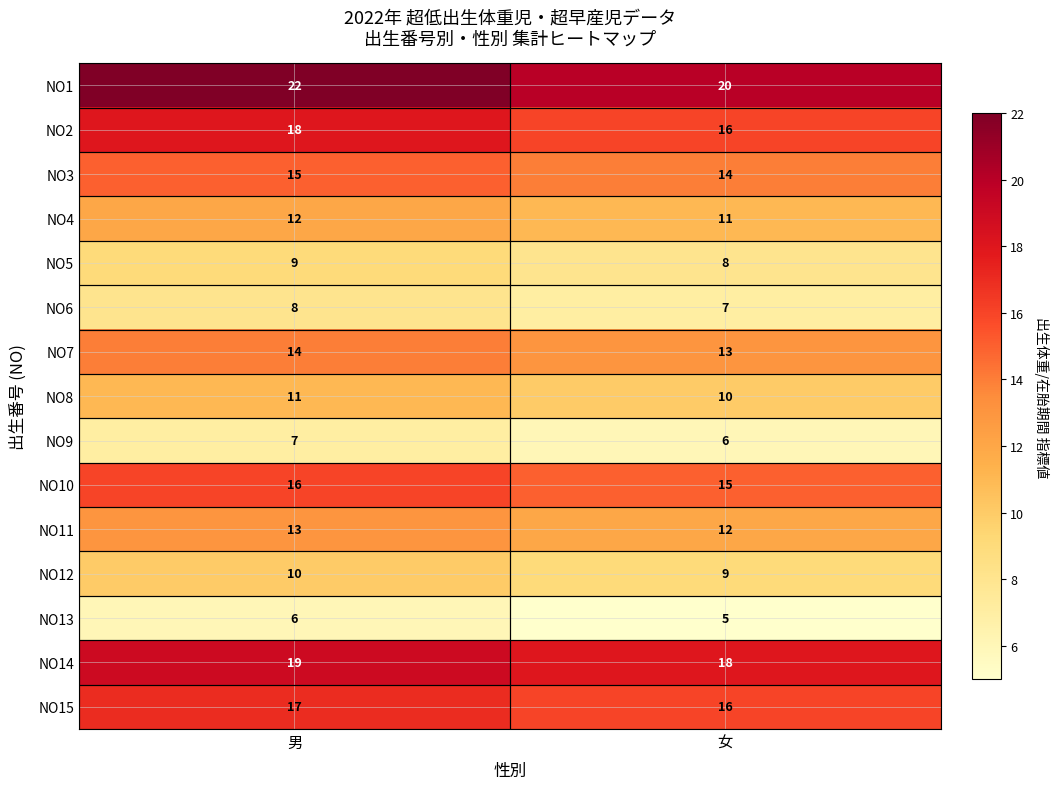

Is the value of NO10 at 男 greater than the value of NO1 at 女?

No